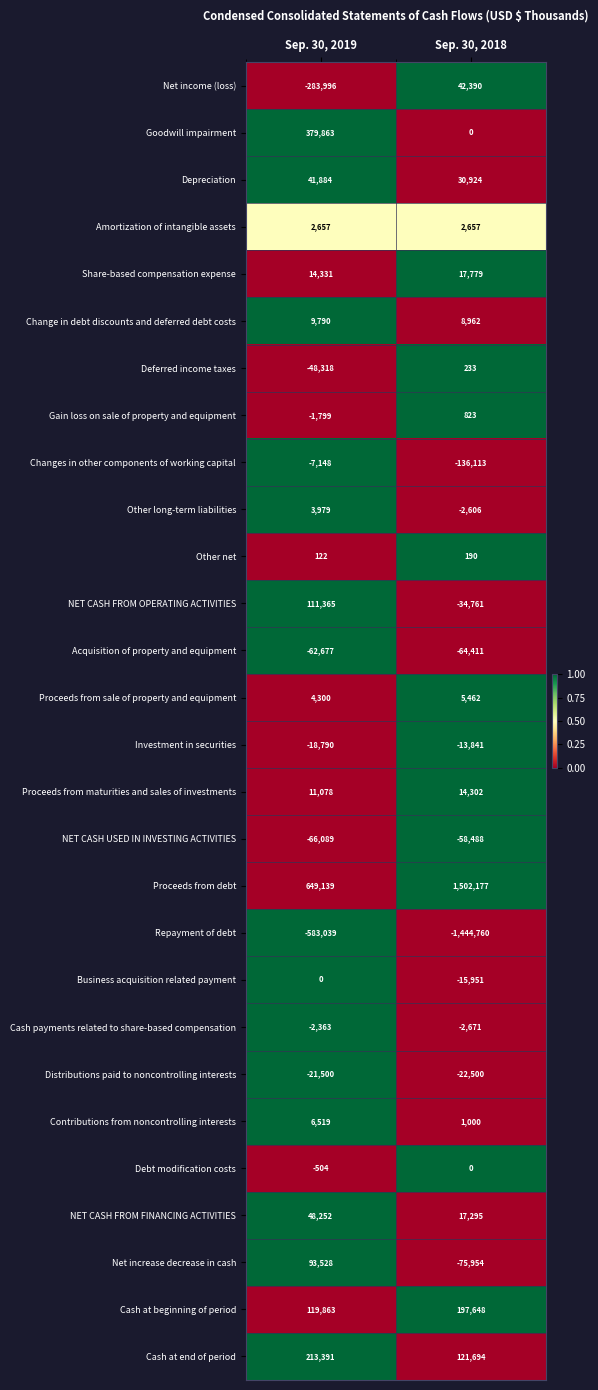

At how many categories does at least one series exceed 0?

2